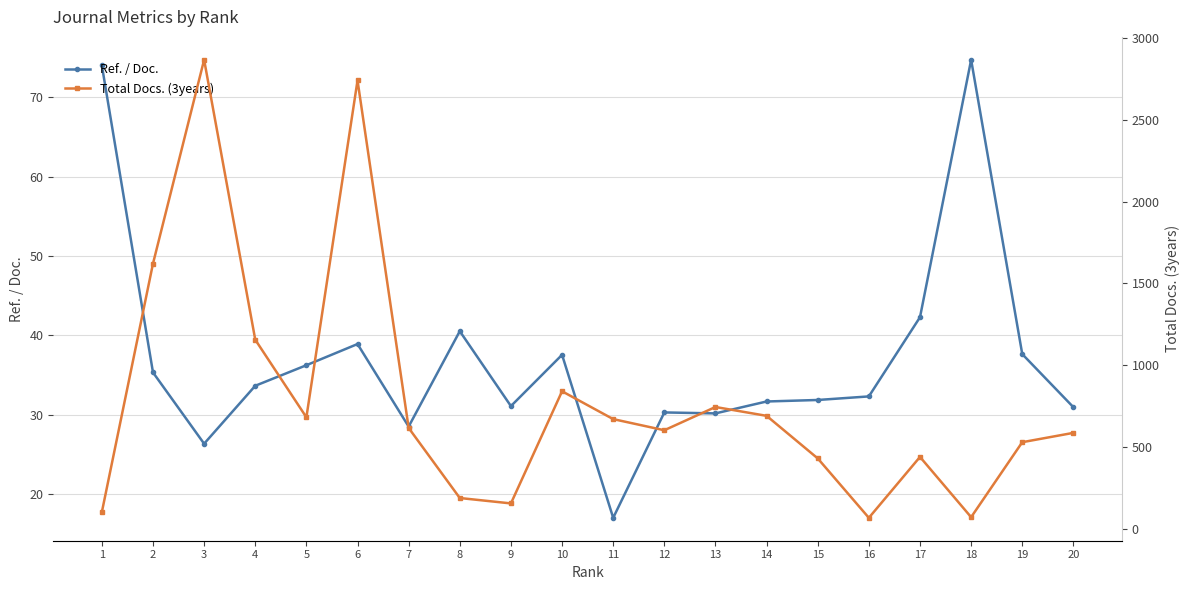

What is the difference between the maximum and minimum values in the Ref. / Doc. series?

57.7